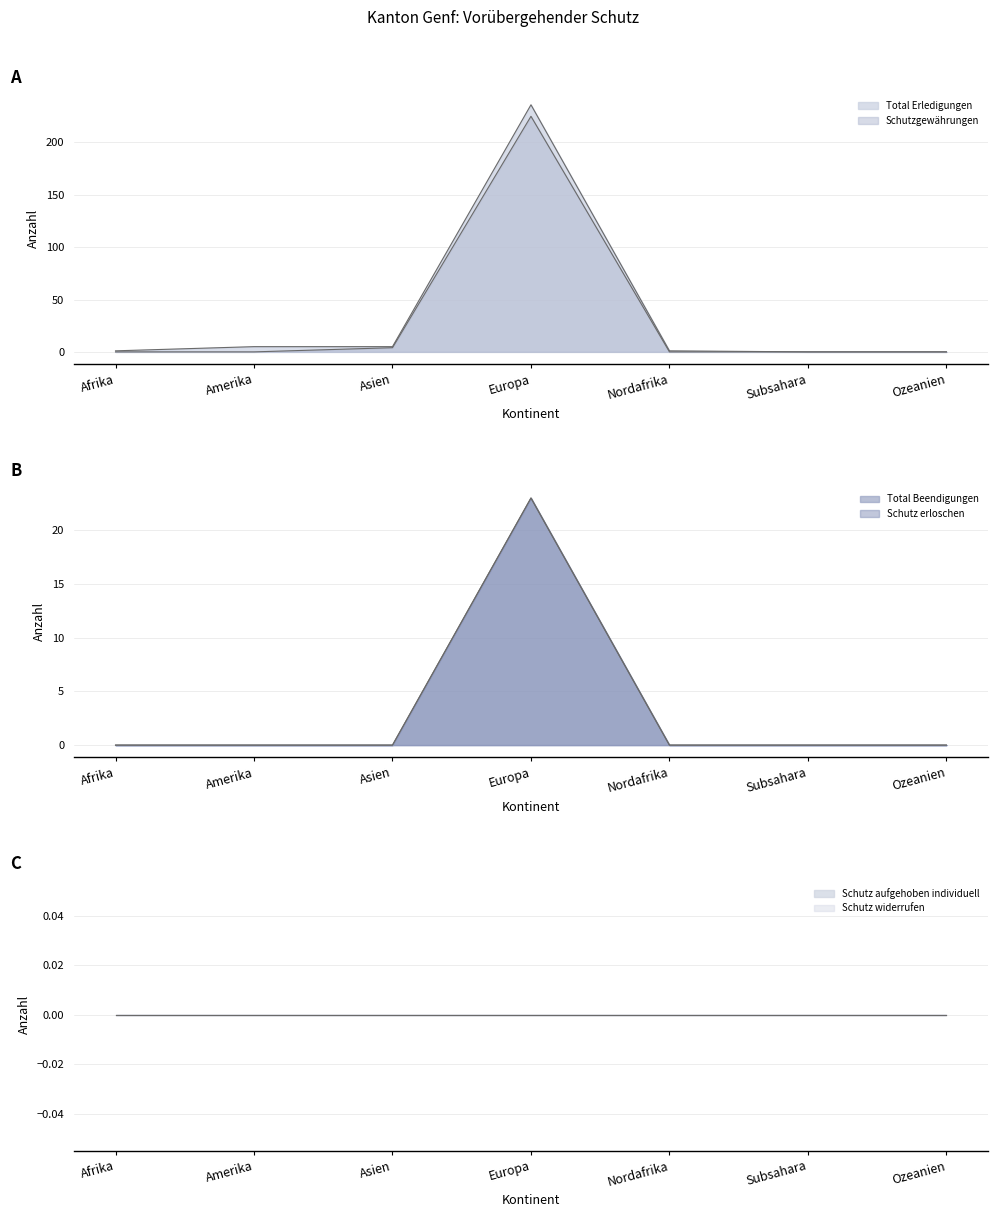

True or false: Schutzgewährungen and Schutz erloschen cross at least once.

False